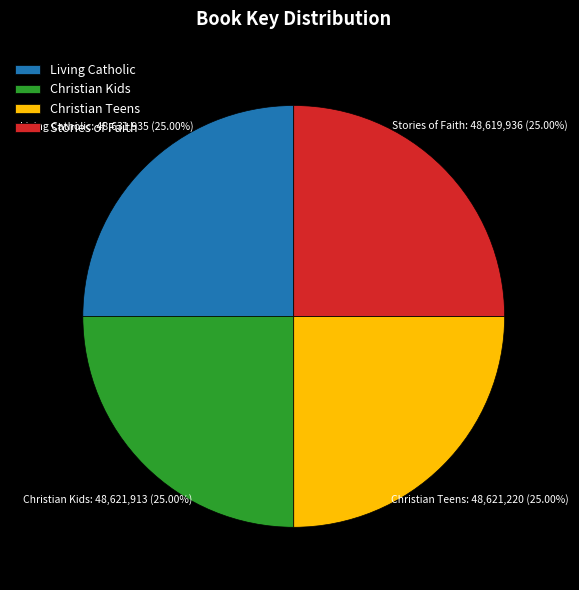

What is the ratio of the value at Christian Teens to the value at Christian Kids?

1.0